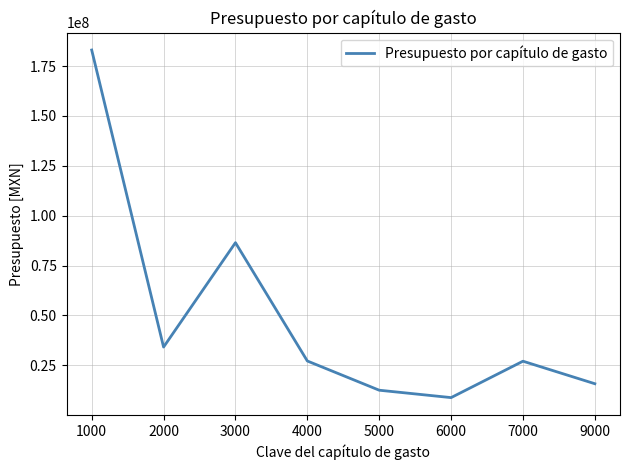

Is it true that the value at 1000 is 183049223.9?

True